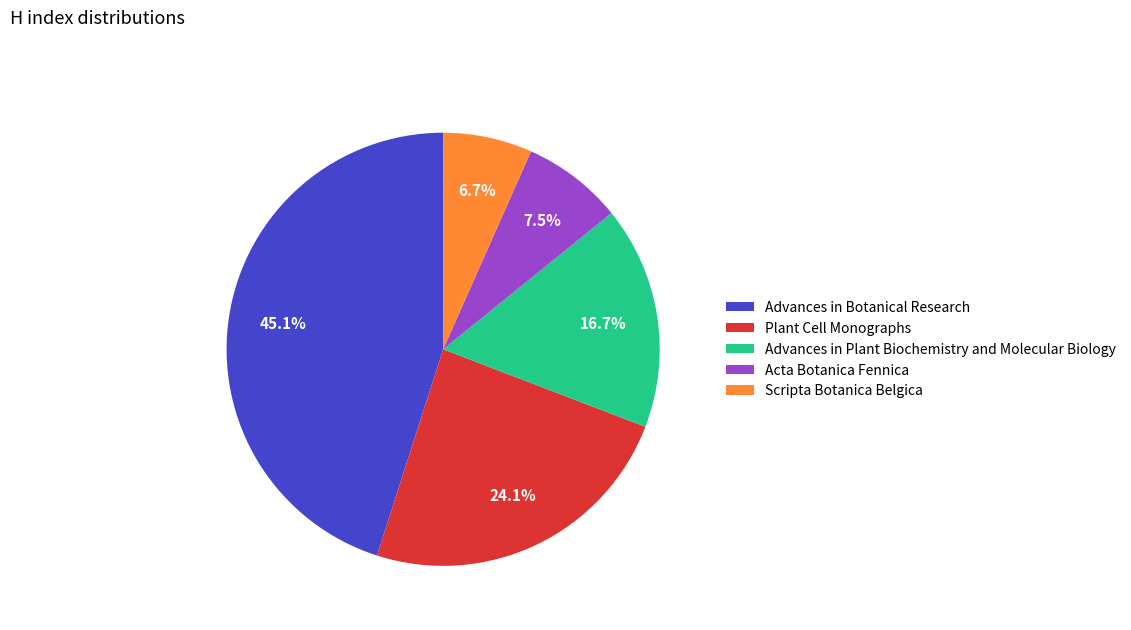

Count the number of slices in the pie.

5